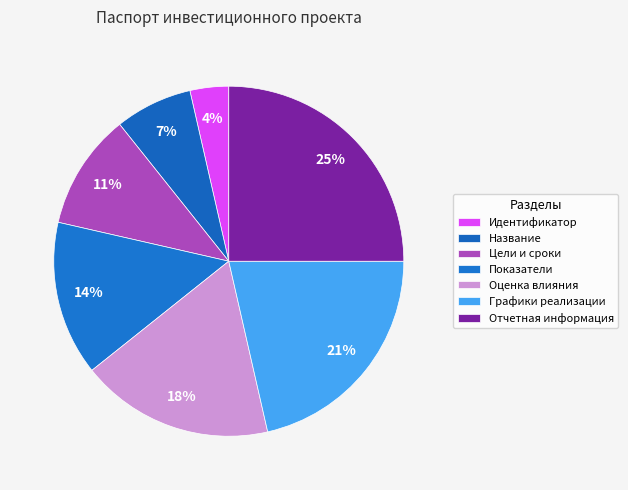

Count the number of slices in the pie.

7